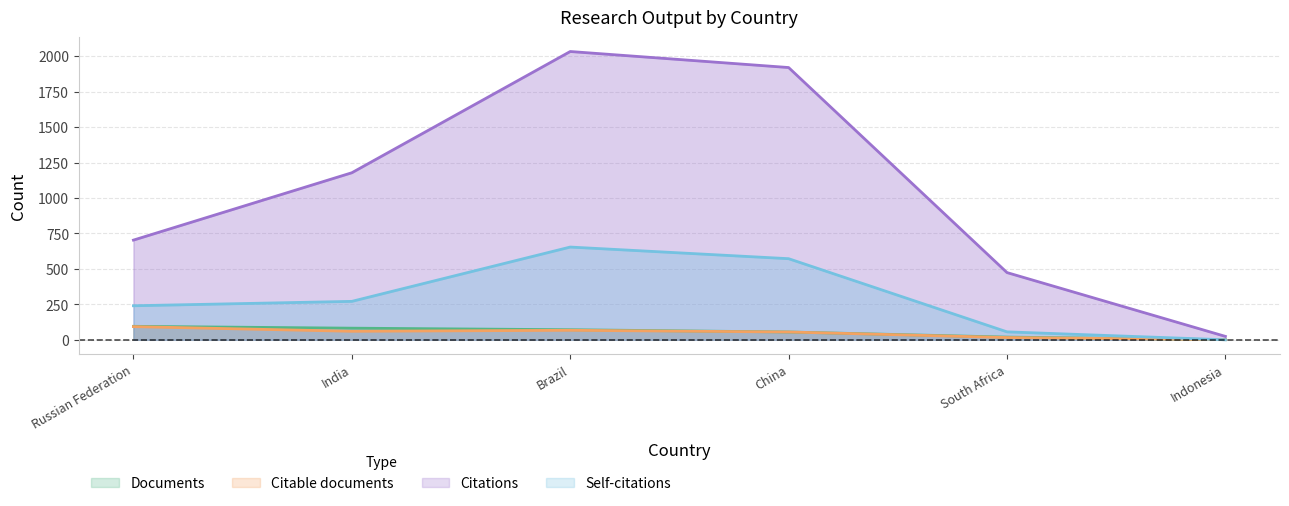

Where is Self-citations nearest to the value 327?

India